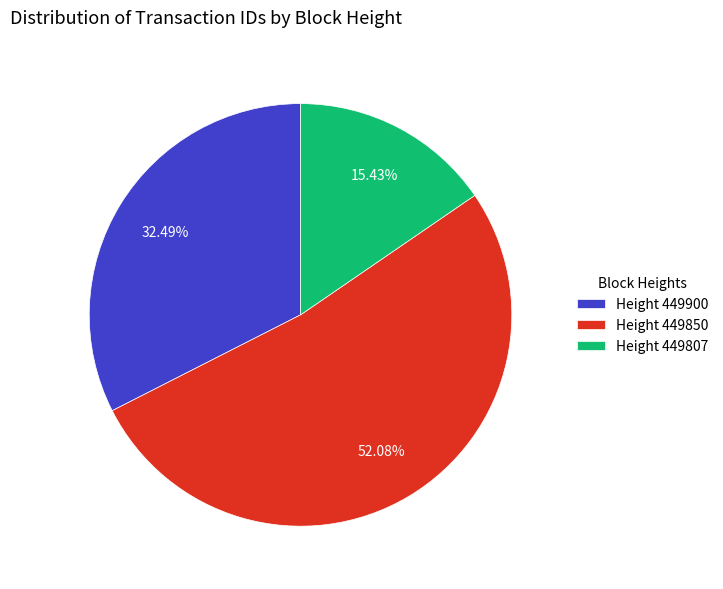

Do Height 449900 and Height 449807 together represent more than half of the pie?

No